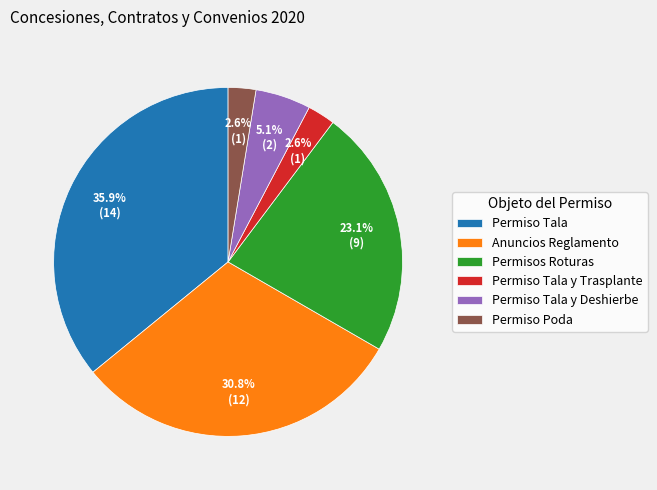

The Permisos Roturas slice represents 23% of the pie. True or false?

True